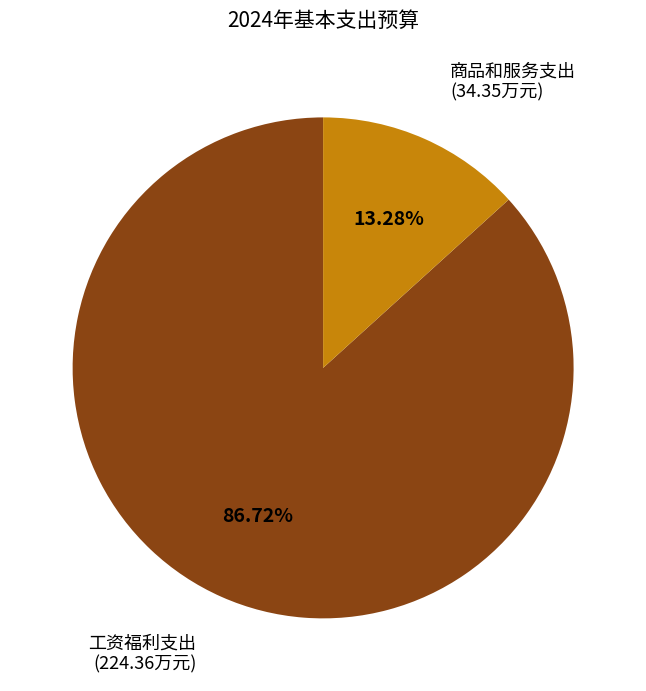

Approximately how many times larger is the value at 工资福利支出 compared to 商品和服务支出?

6.5